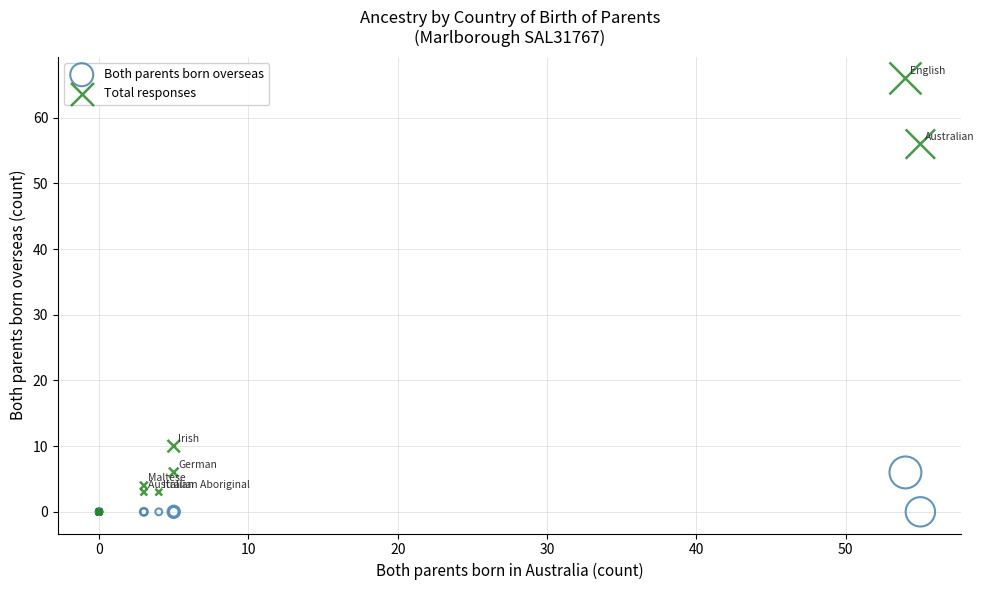

Which series has the largest Y range (max minus min)?

Total responses